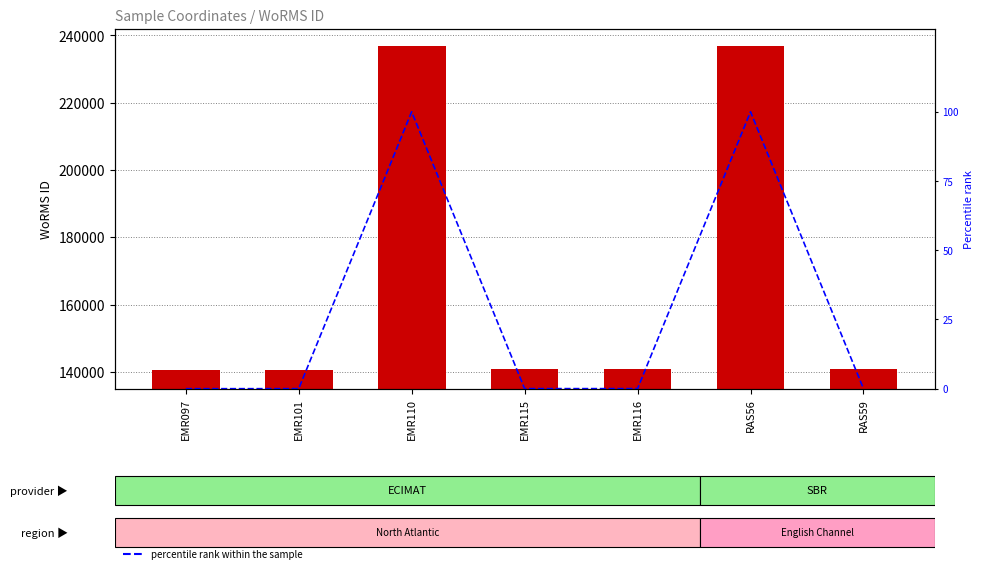

What is the value of the WoRMS ID bar at the 3rd from the left?

236719.0